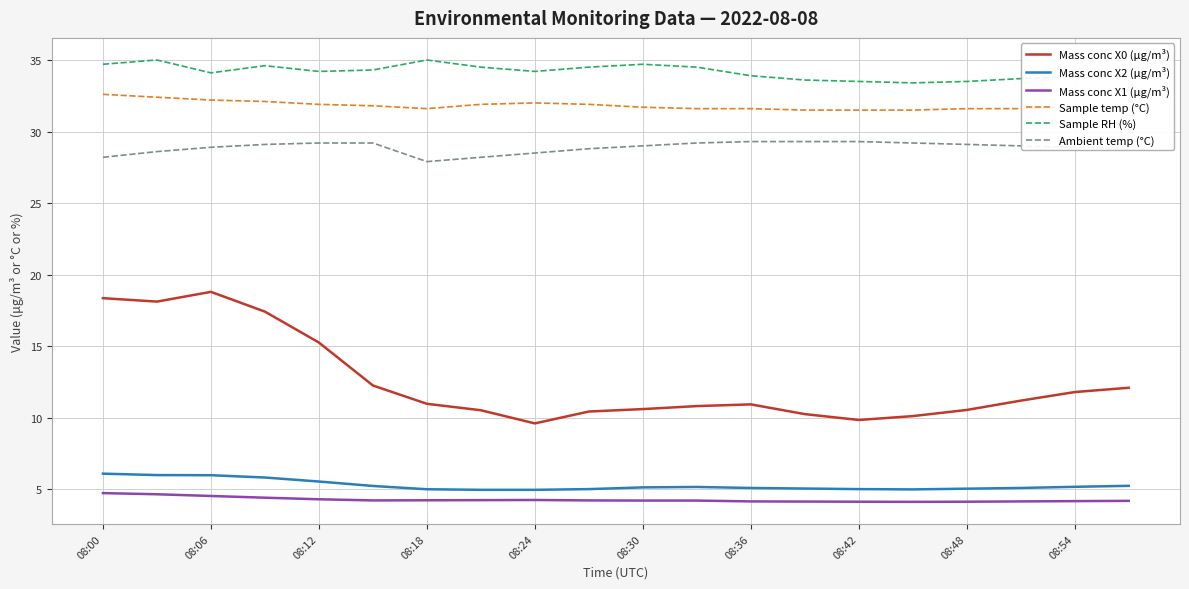

True or false: Mass conc X1 (μg/m³) and Ambient temp (°C) cross at least once.

False